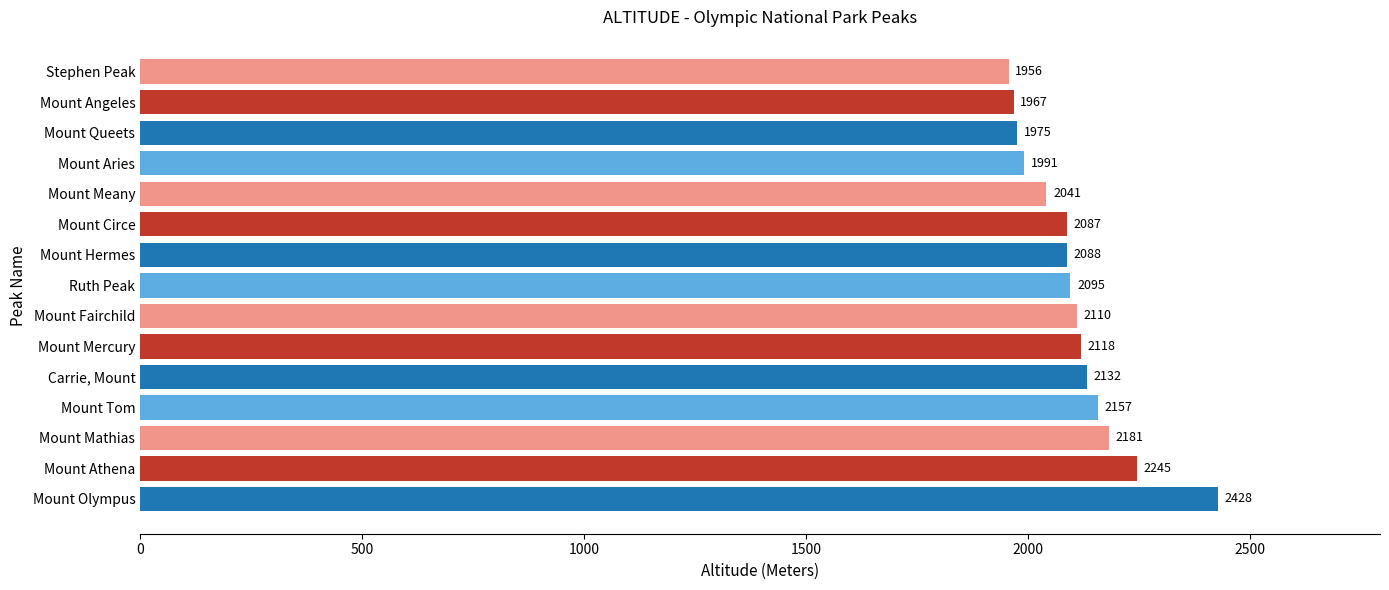

What is the smallest value displayed?

1956